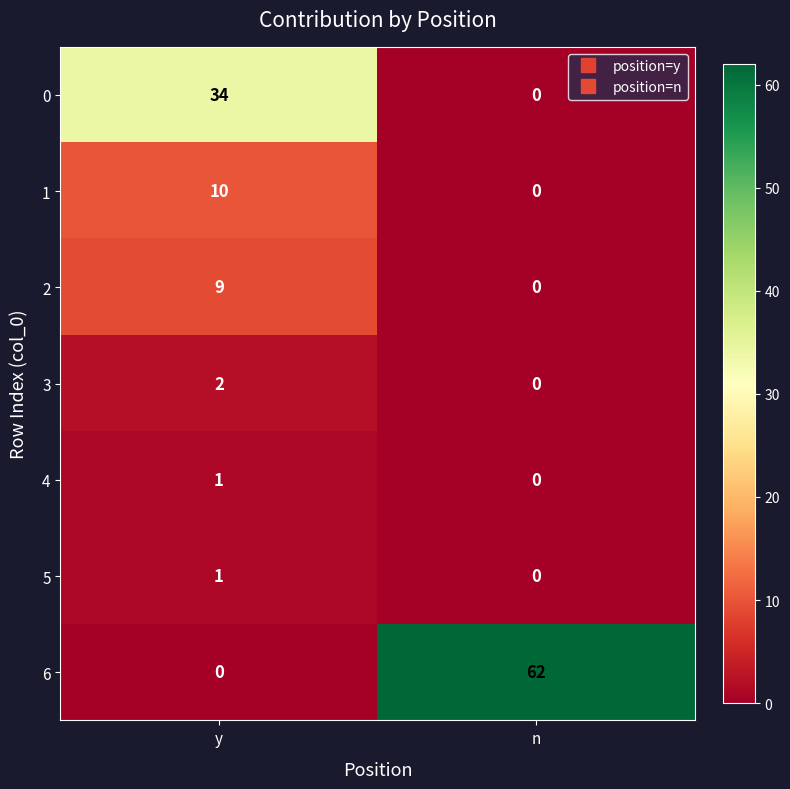

At which category is the sum across all series the highest?

n